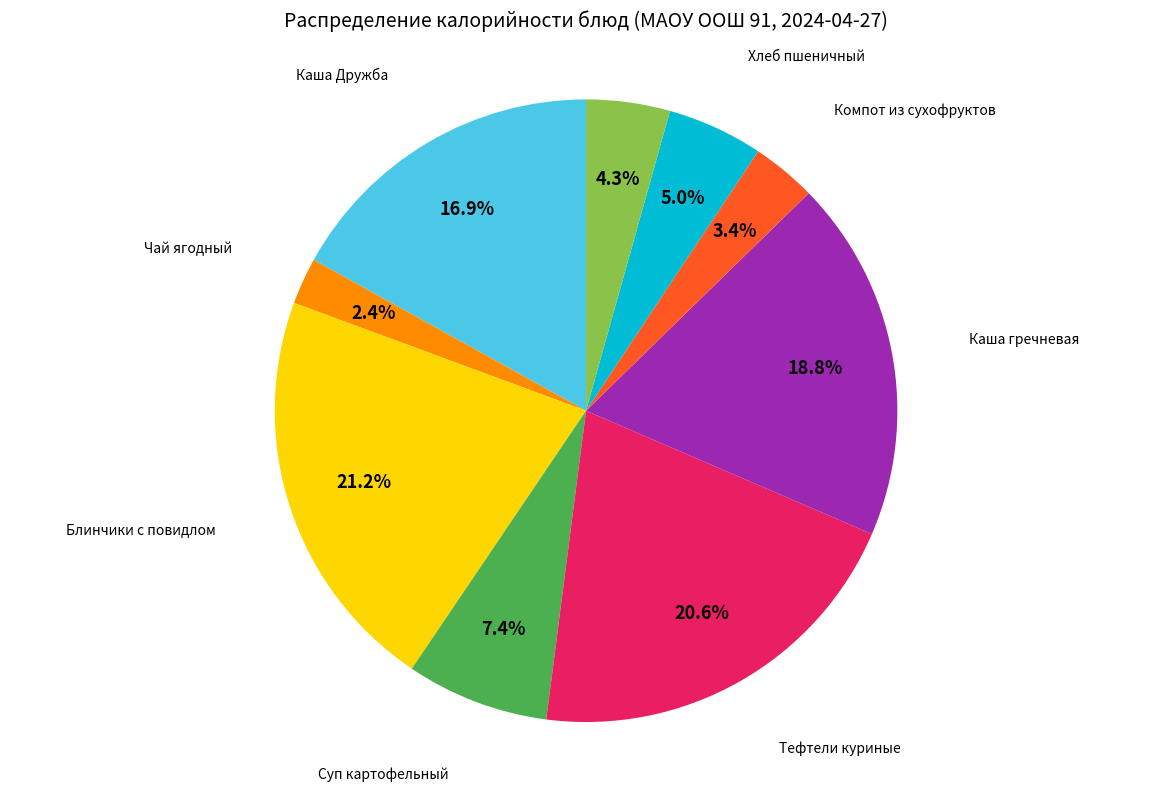

Between Суп картофельный and Хлеб пшеничный, which is larger?

Суп картофельный